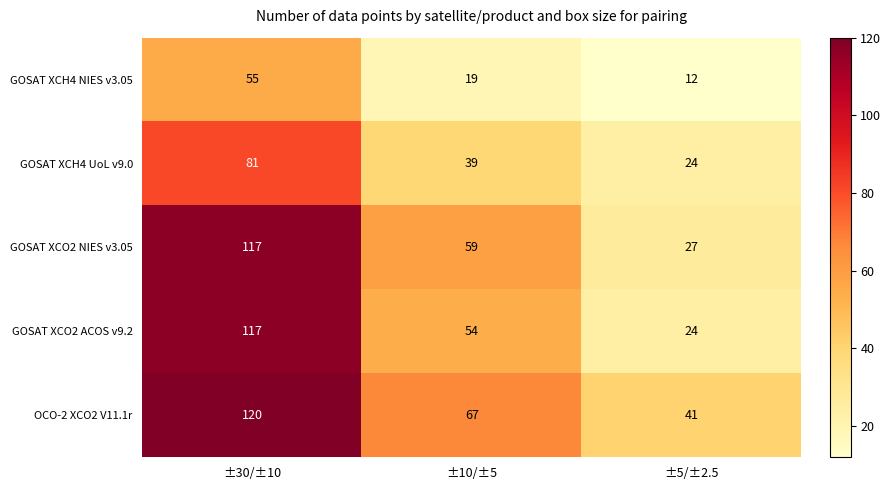

Reading left to right, transcribe all the data shown in this chart.

GOSAT XCH4 NIES v3.05: 55	19	12
GOSAT XCH4 UoL v9.0: 81	39	24
GOSAT XCO2 NIES v3.05: 117	59	27
GOSAT XCO2 ACOS v9.2: 117	54	24
OCO-2 XCO2 V11.1r: 120	67	41